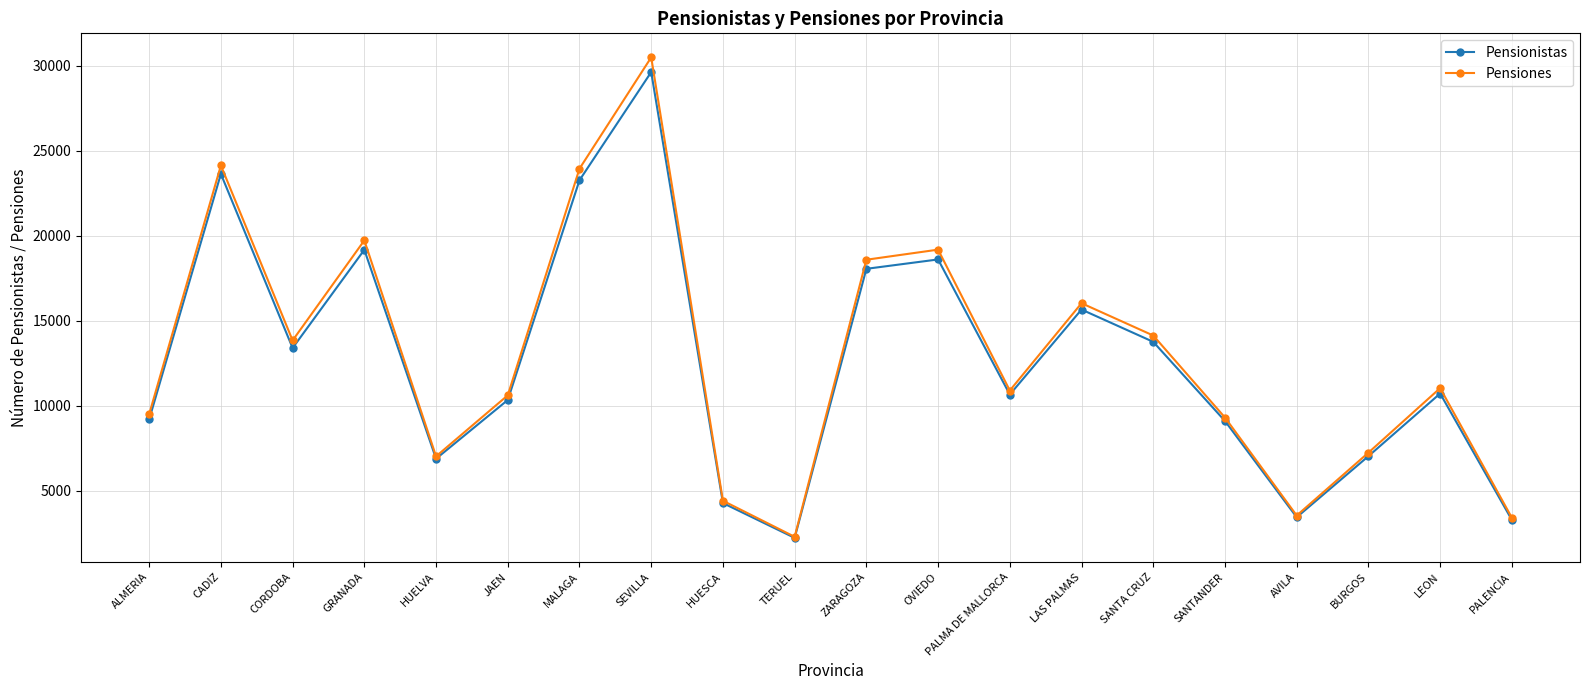

What is the total value across all series at MALAGA?

47202